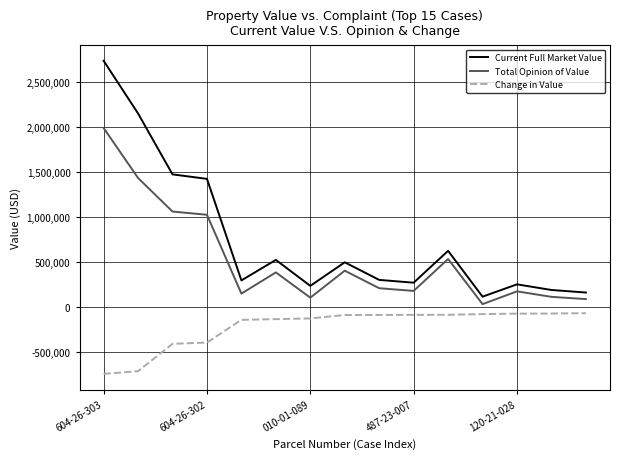

Rank the series by their maximum value, from highest to lowest.

Current Full Market Value, Total Opinion of Value, Change in Value